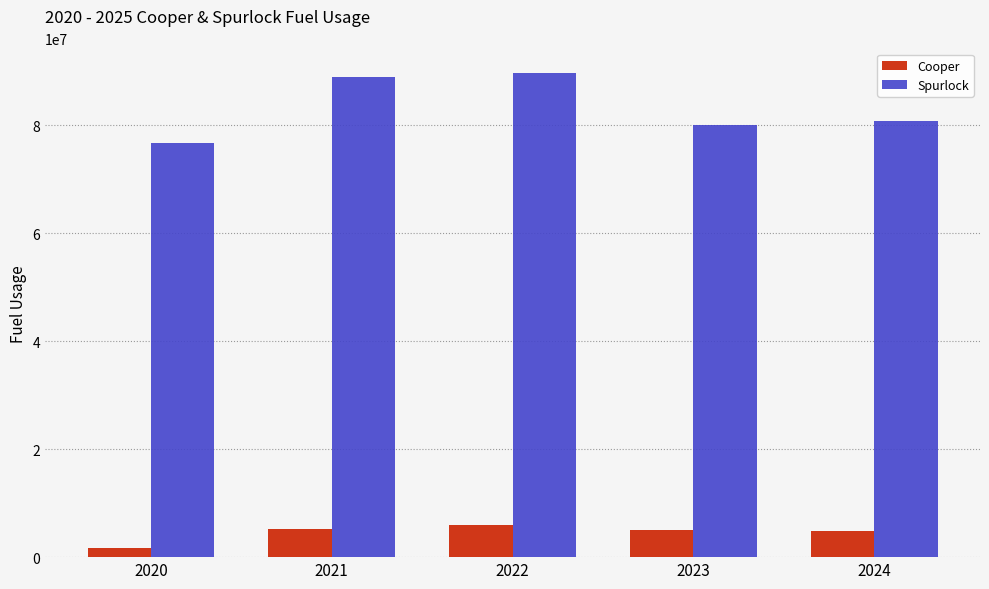

Does the chart contain any negative values?

No